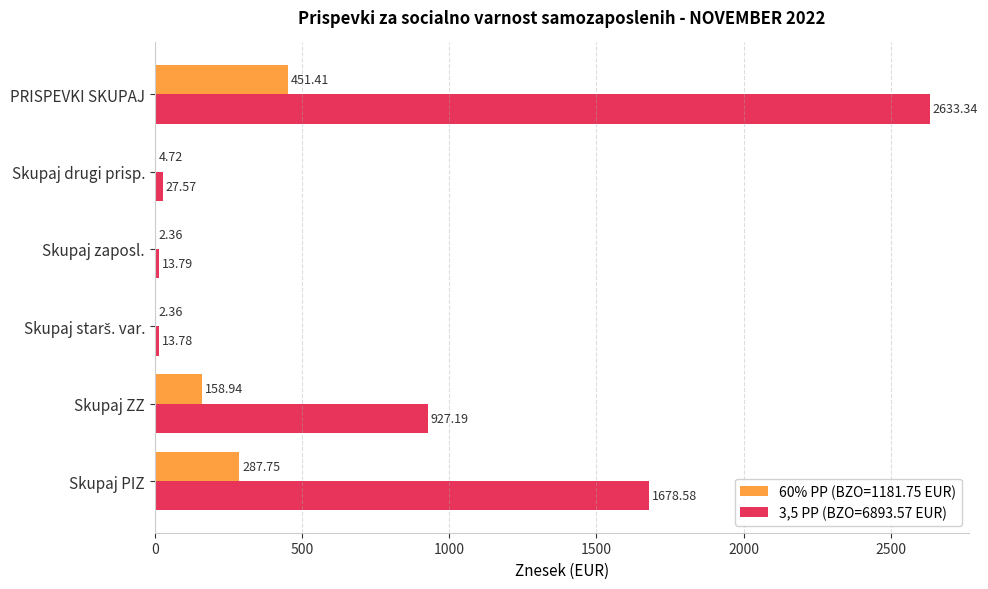

Which series has the largest total across all categories?

3,5 PP (BZO=6893.57 EUR)